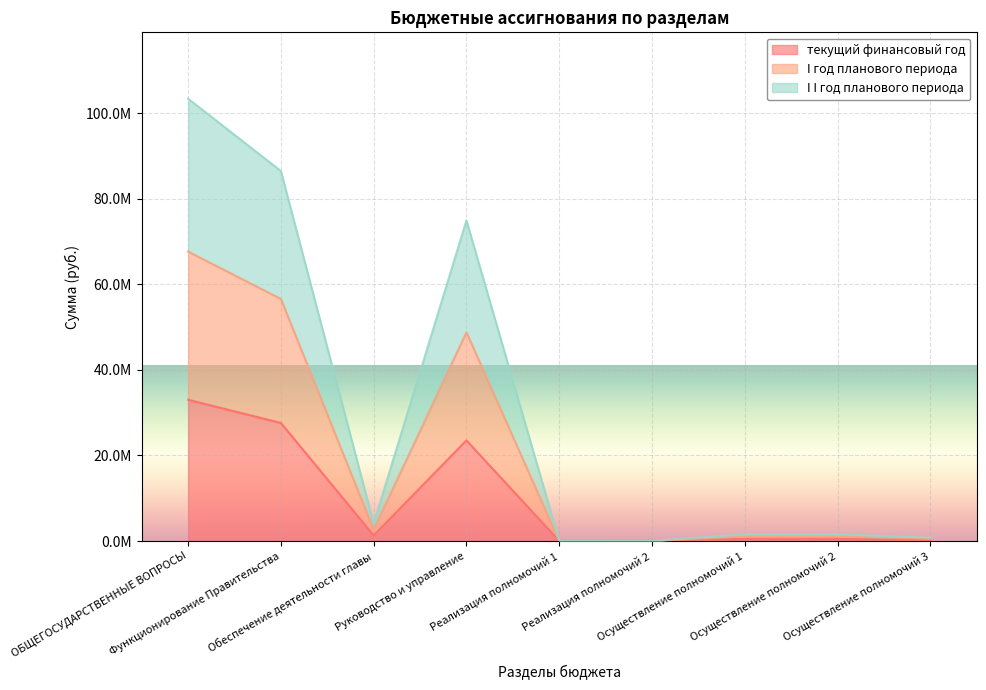

How many values in the I I год планового периода series are below 1044760?

4